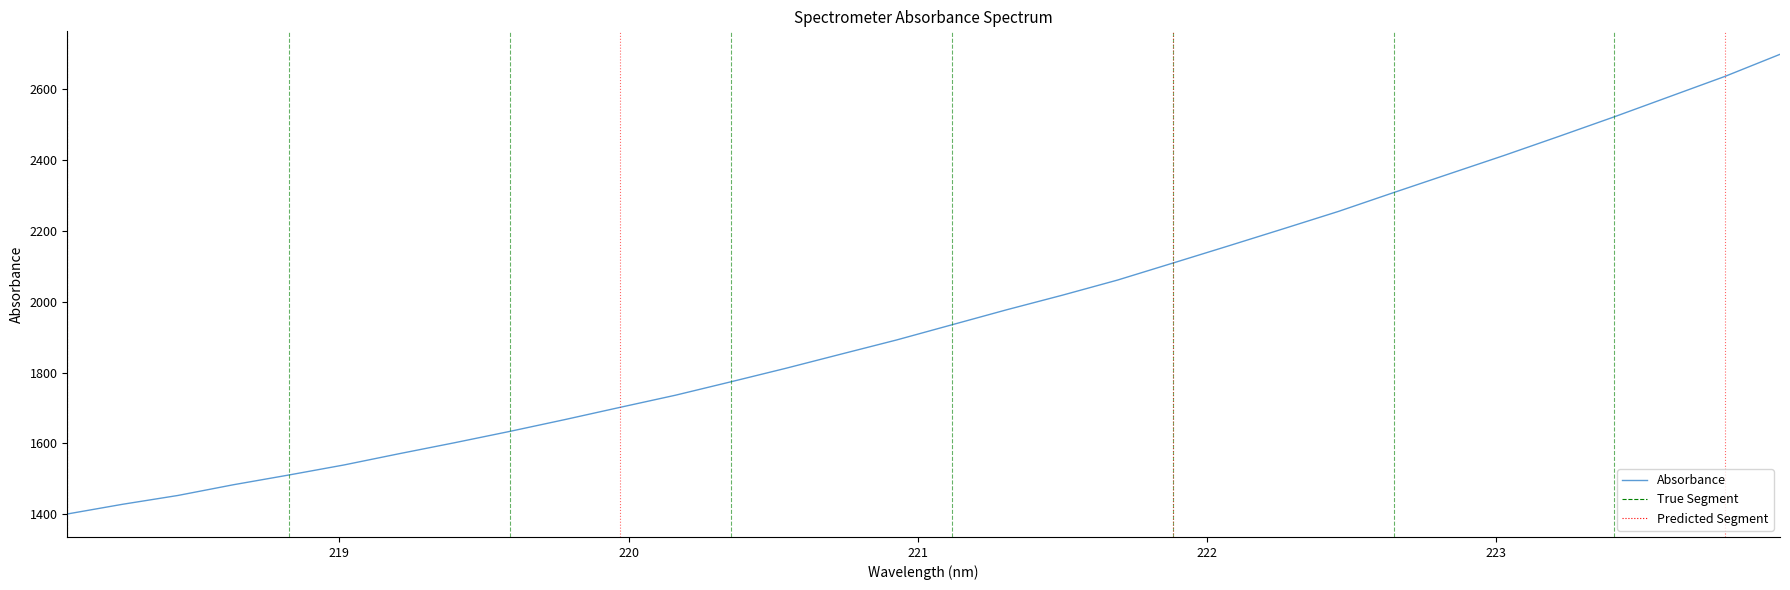

What is the greatest value displayed?

2698.1